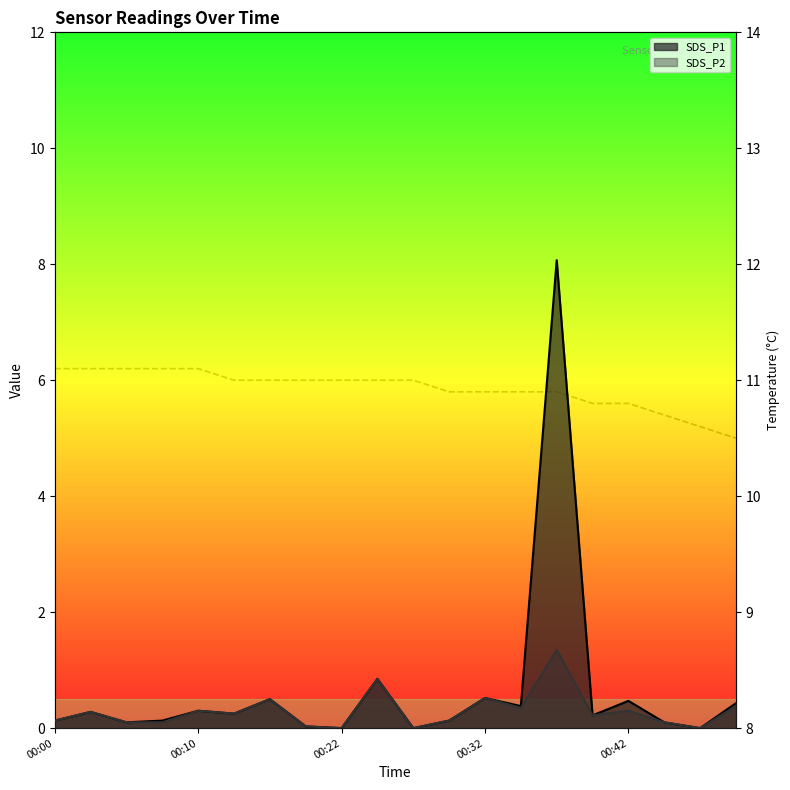

At which category does the chart reach its minimum across all series?

19